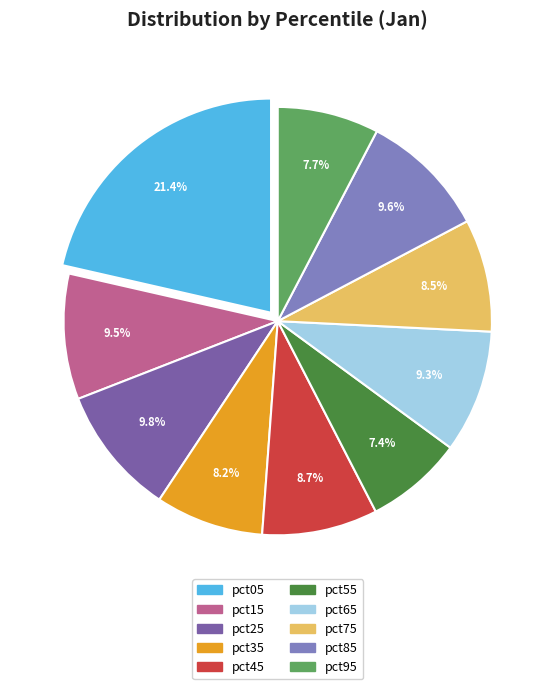

Between pct55 and pct45, which is larger?

pct45